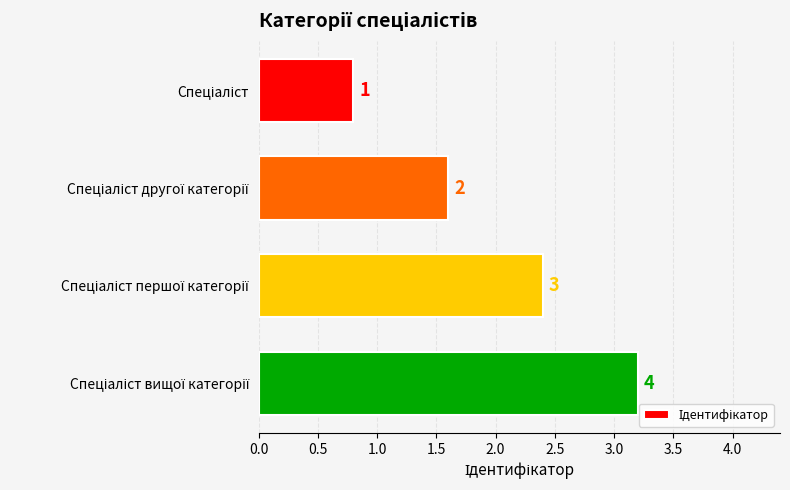

Are the bars horizontal?

Yes